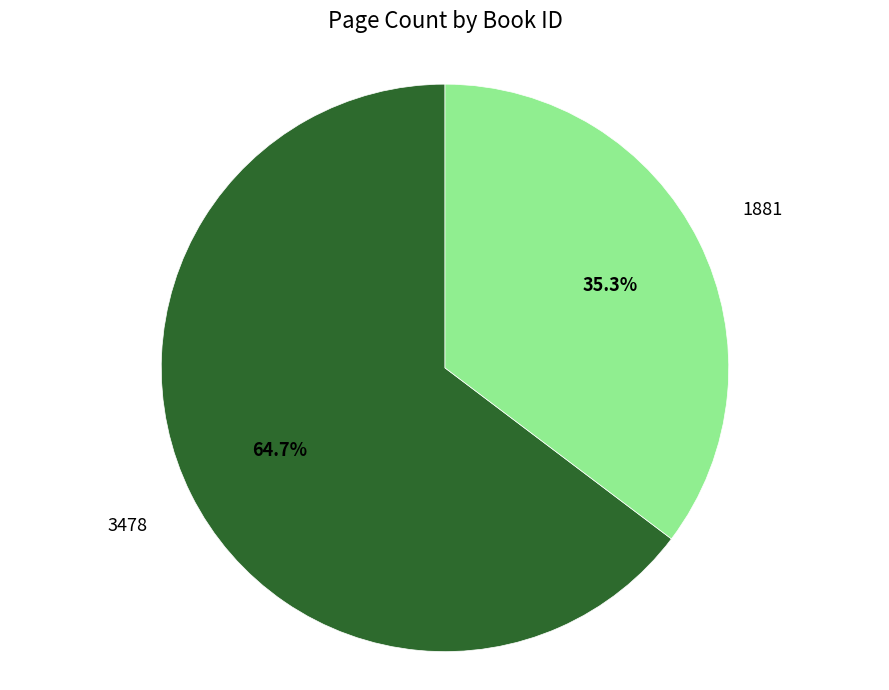

What is the ratio of the value at 3478 to the value at 1881?

1.8